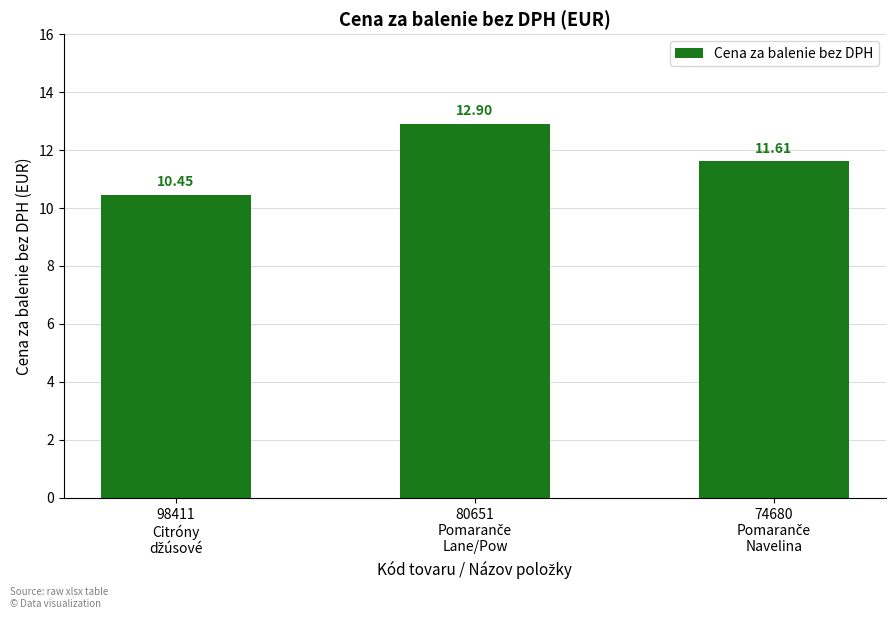

What is the sum of all values?

35.0